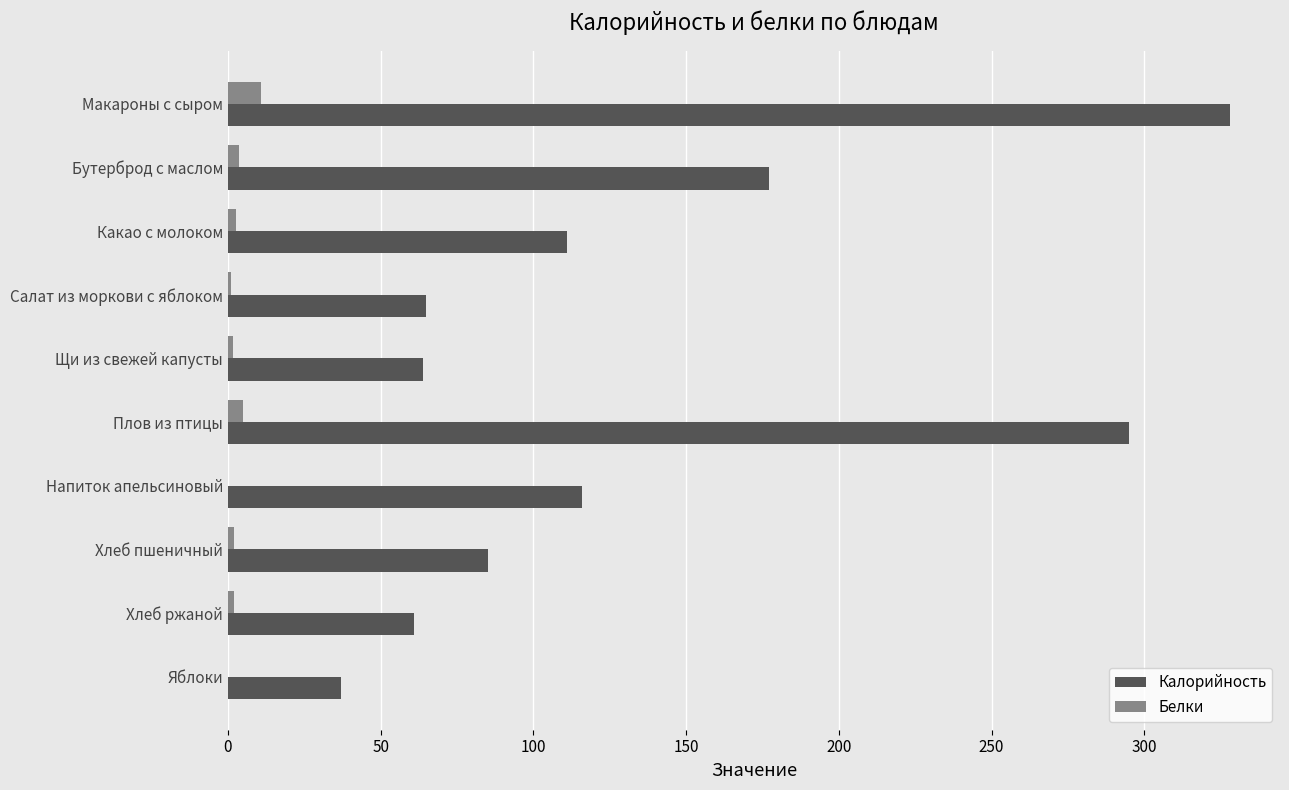

How many distinct data groups are displayed?

2